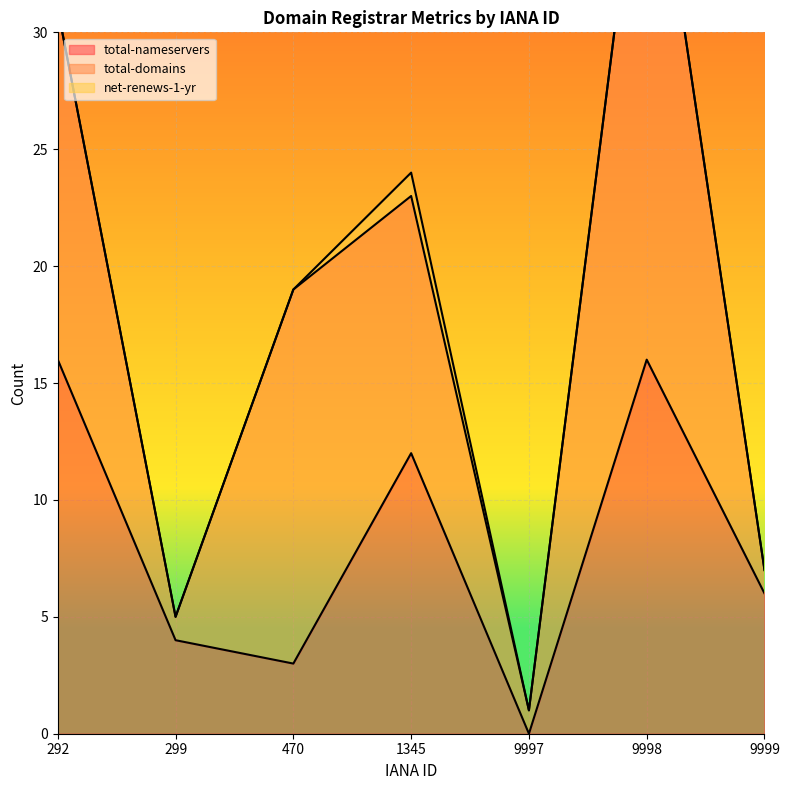

What is the spread (max minus min) of values at 9997?

1